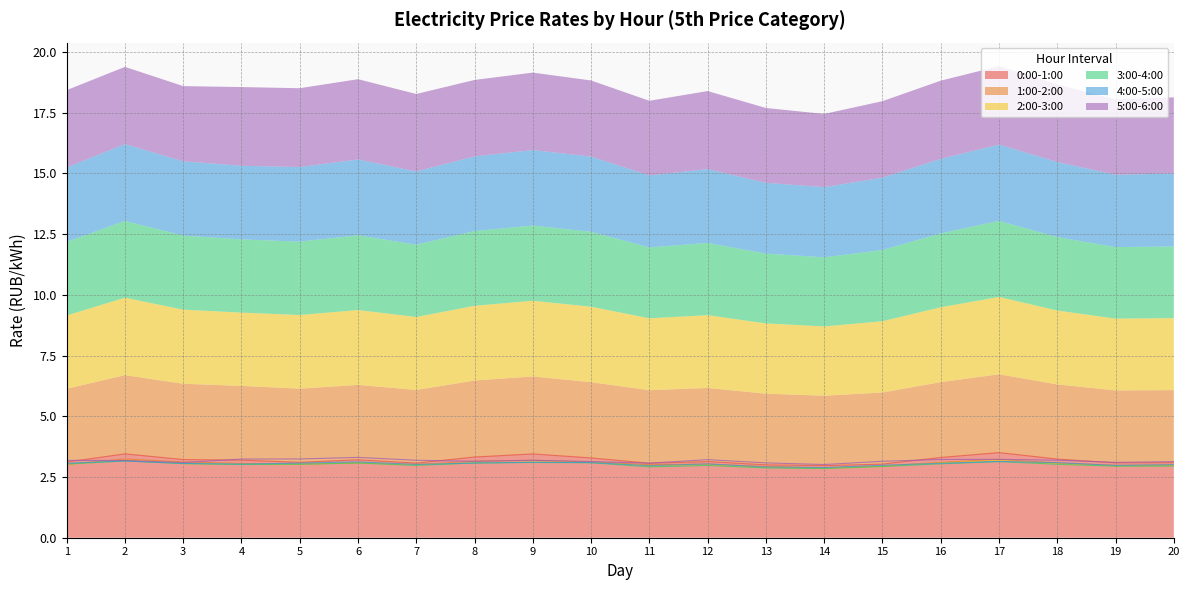

Is the value of 4:00-5:00 at 14 greater than the value of 3:00-4:00 at 16?

No